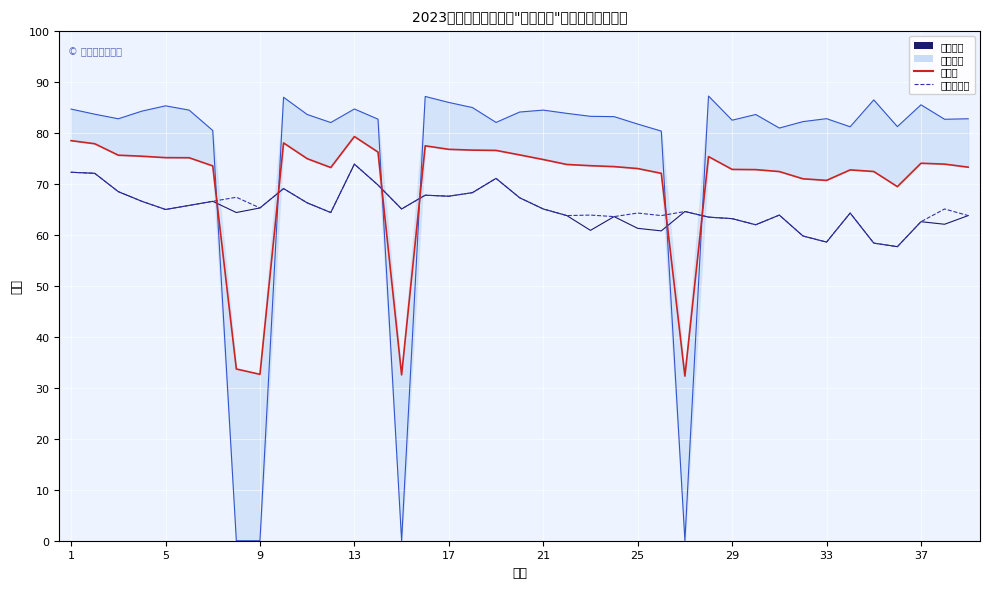

Where does the 笔试成绩 (min/max) series first go above 64?

1